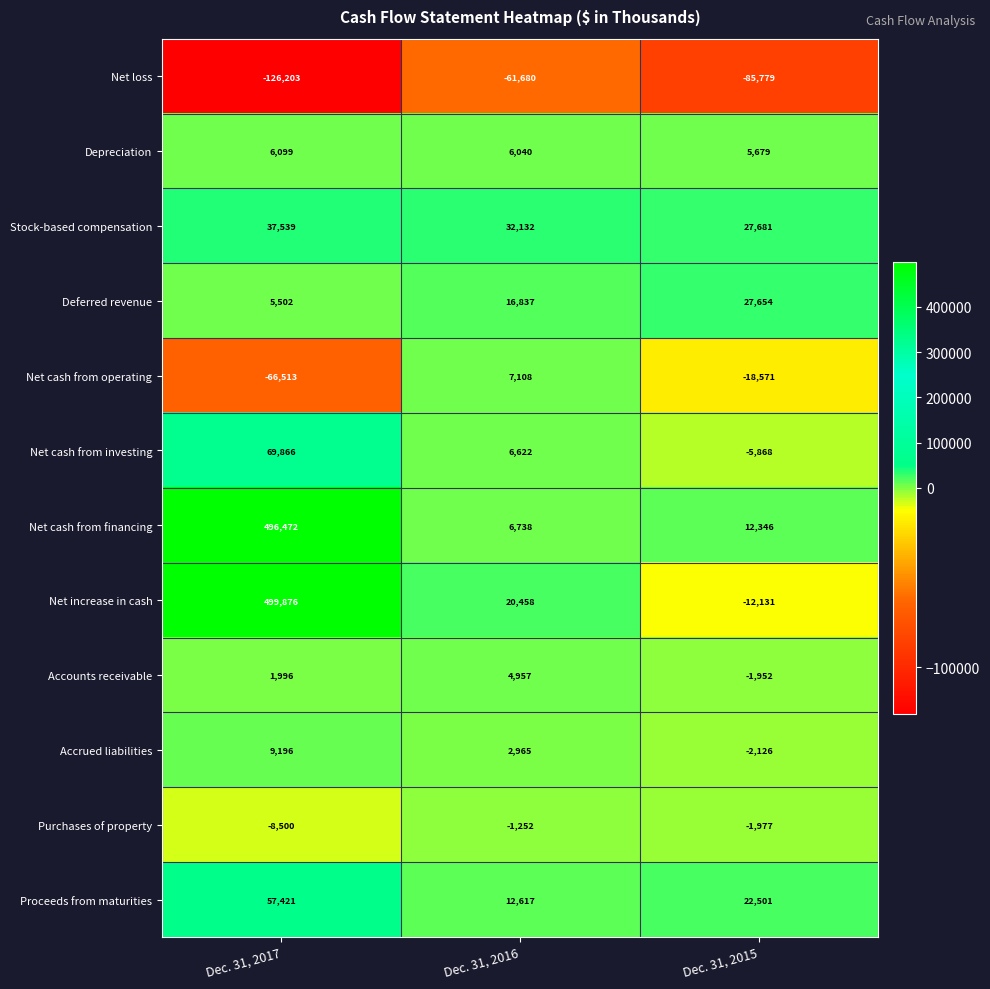

Which series has the largest total across all categories?

Net cash from financing